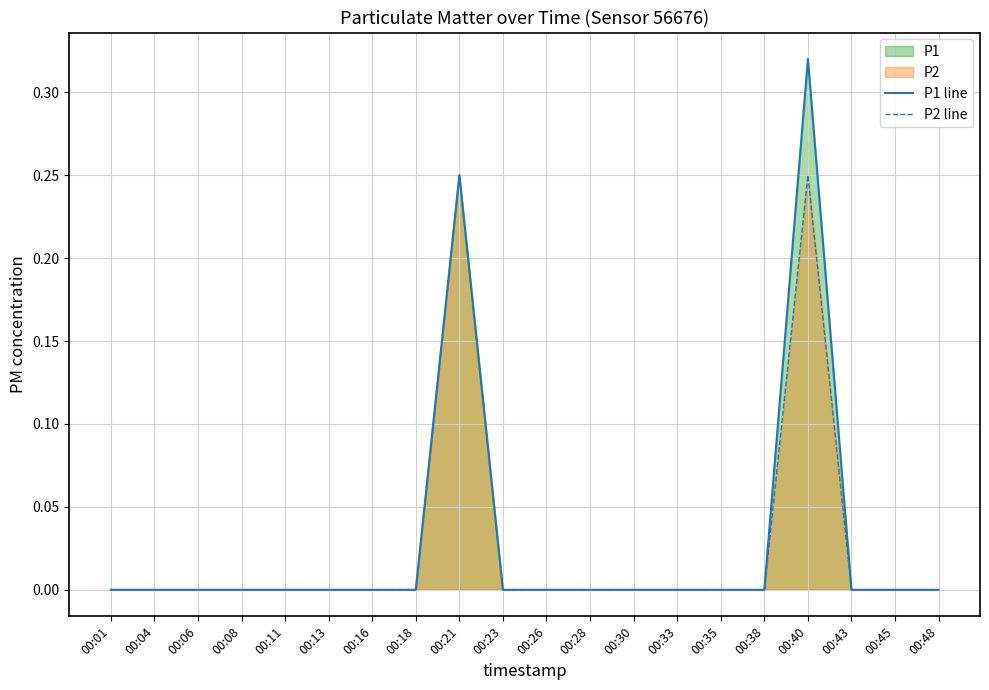

At which label does P2 line reach its minimum?

00:01